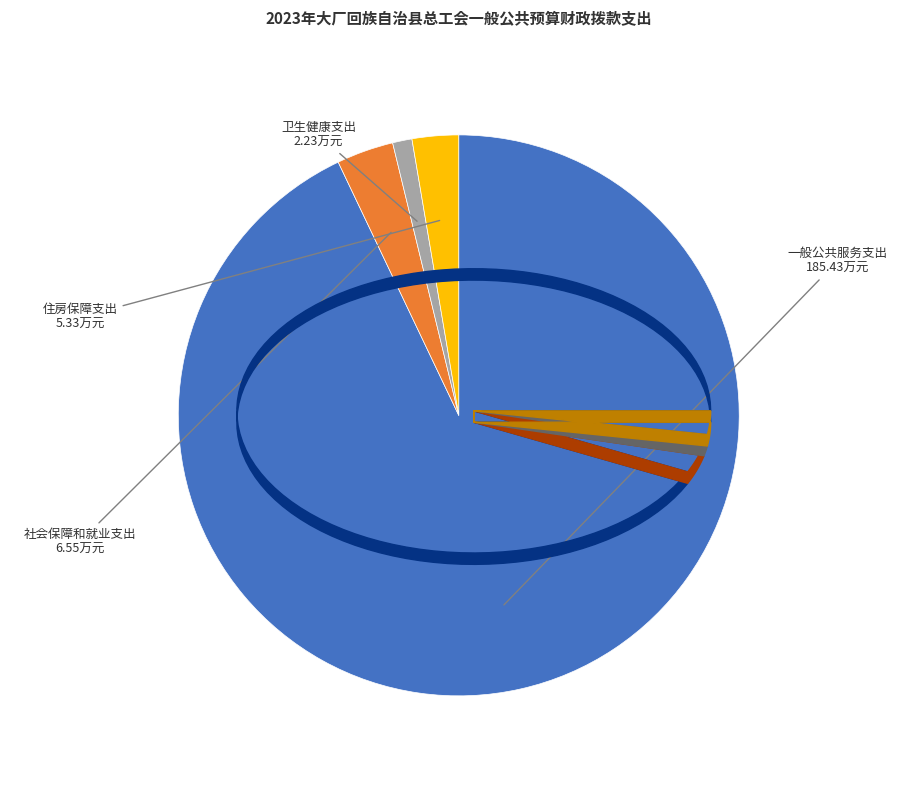

How many slices are in this pie chart?

4